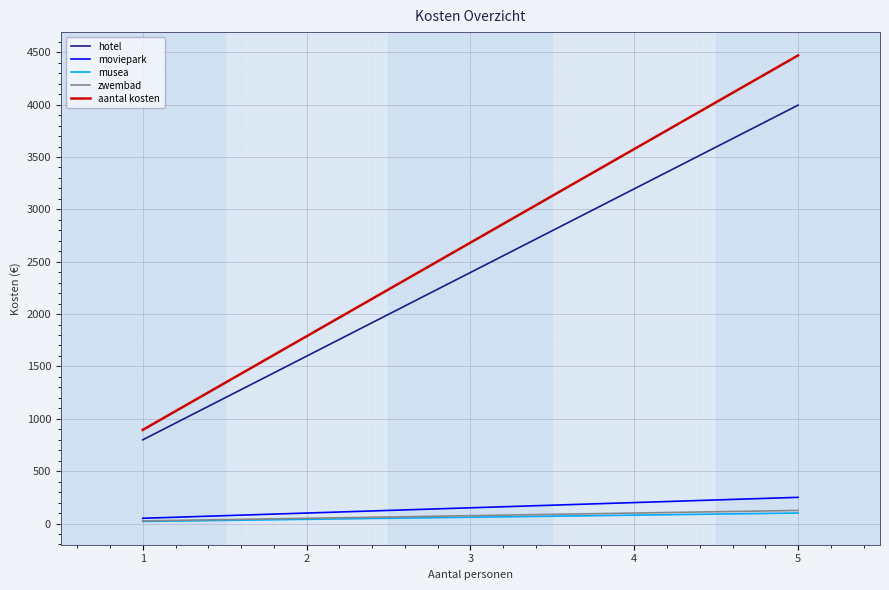

What is the difference between the zwembad values at 3 and 4?

25